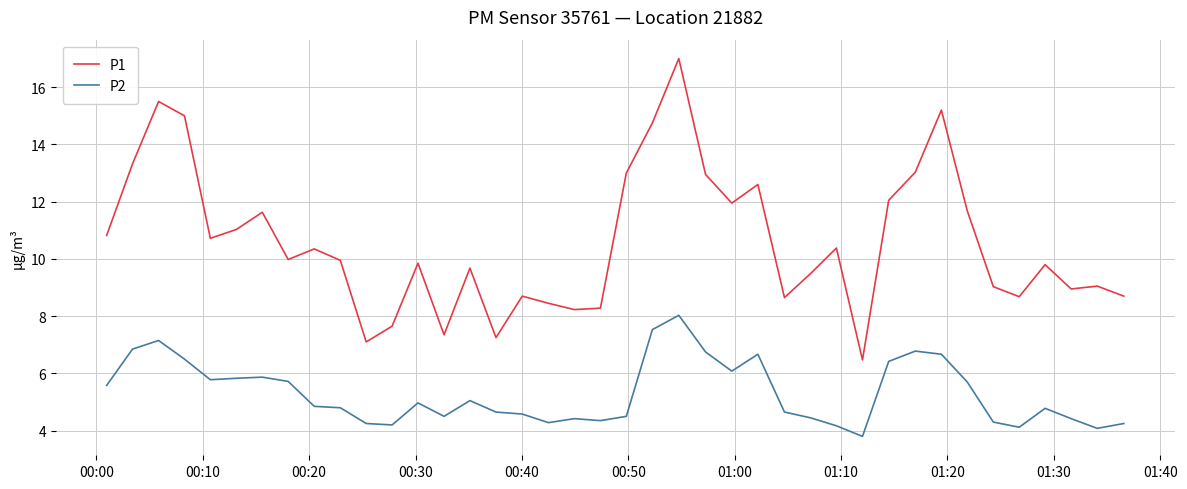

Which series has the largest total across all categories?

P1